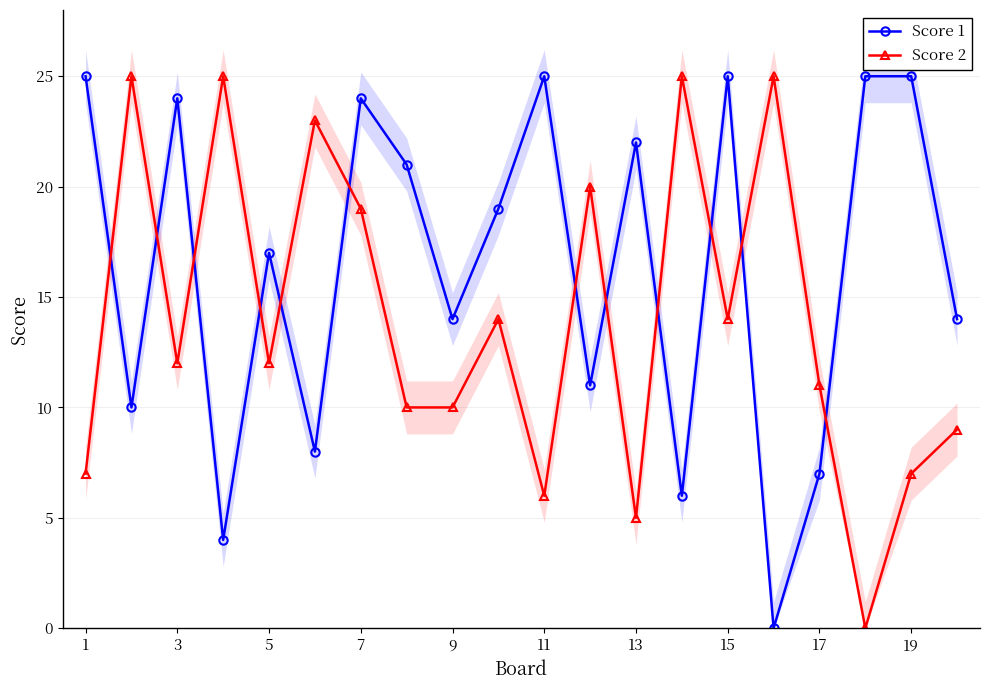

Where does the Score 1 series first go above 19?

1